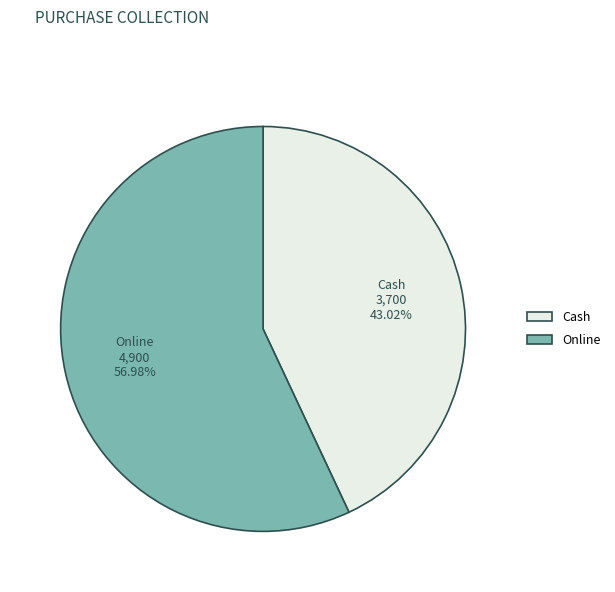

To the nearest percent, what is the difference between the largest and smallest slice percentages?

14%